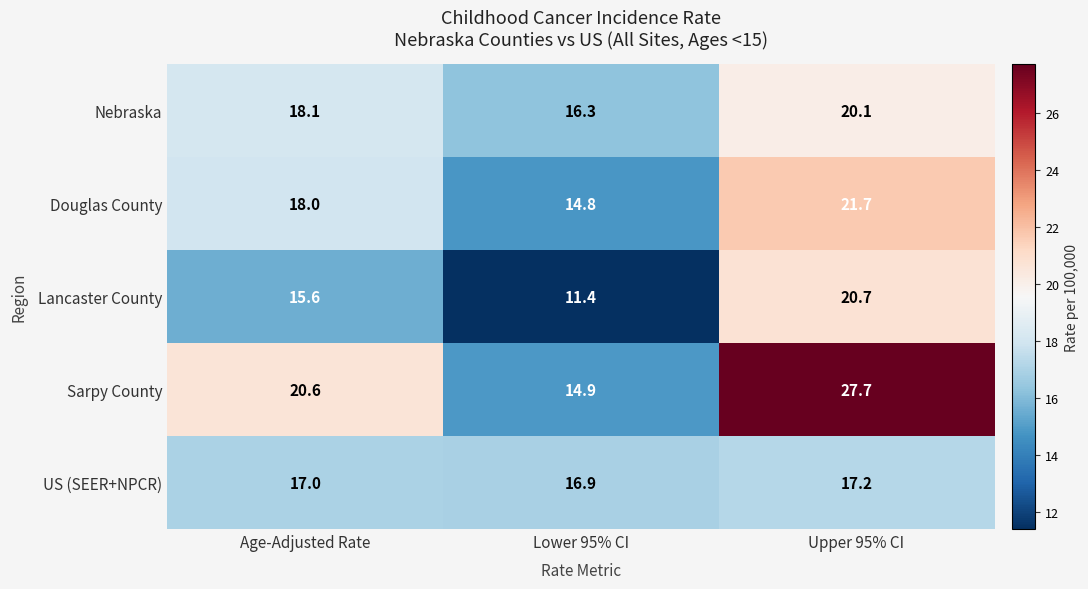

The Douglas County series shows 21.7 at Upper 95% CI. True or false?

True